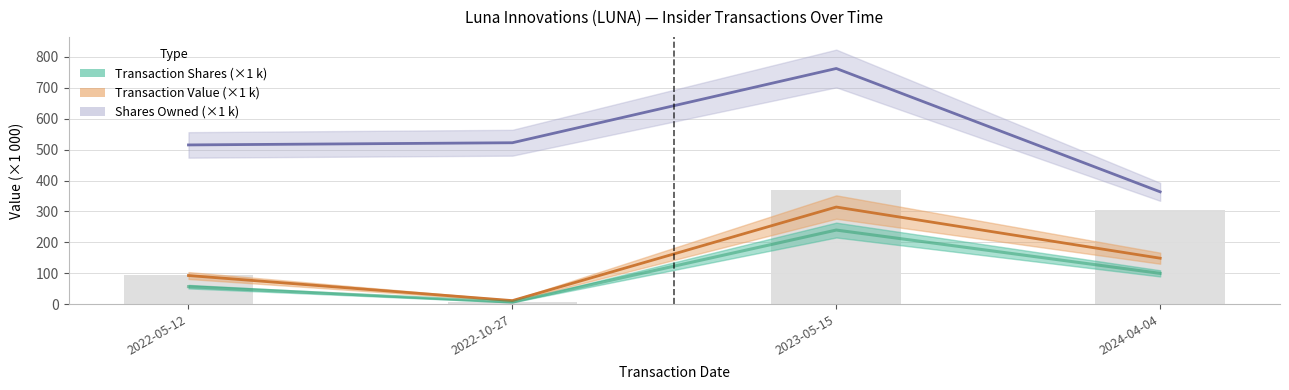

Which series has the largest range (max minus min)?

sharesOwnedFollowingTransaction